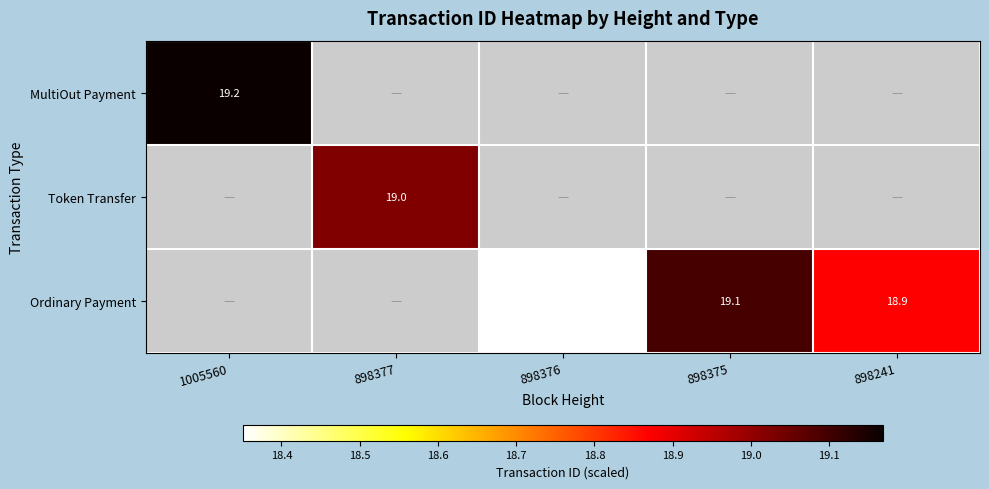

The Ordinary Payment series shows 18.9 at 898241. True or false?

True